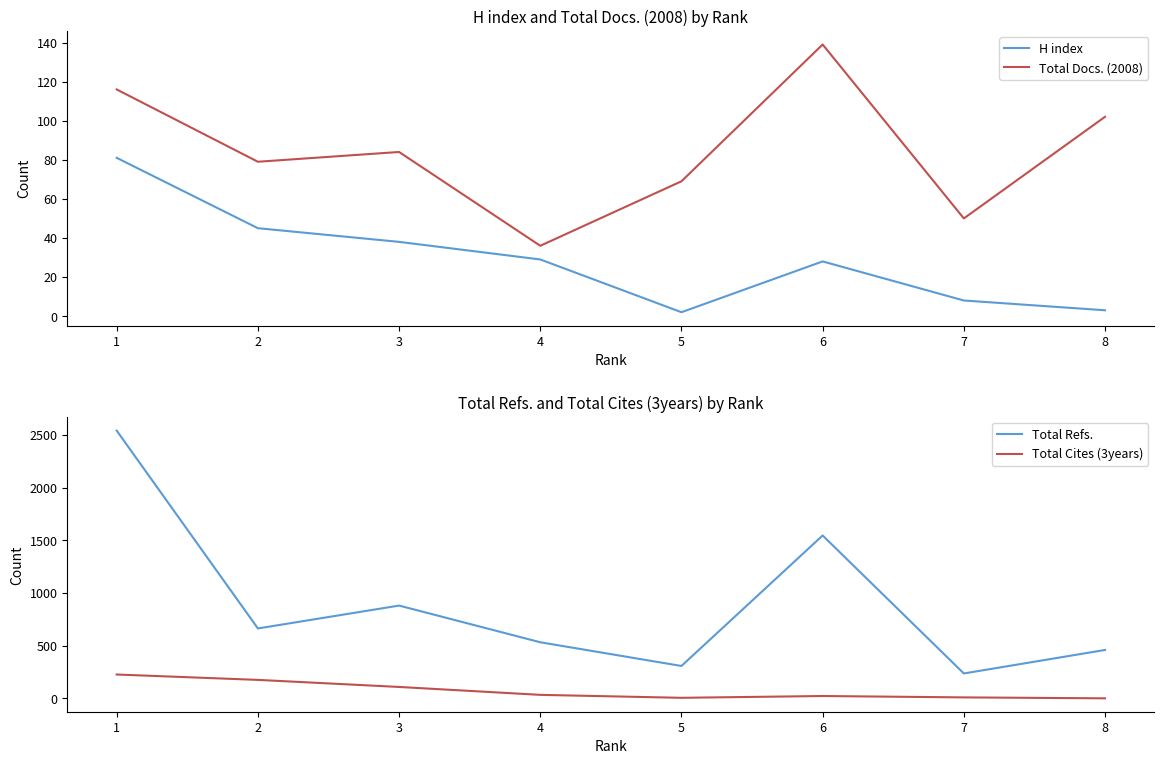

After their last crossing, which series has the higher values: Total Cites (3years) or Total Docs. (2008)?

Total Docs. (2008)